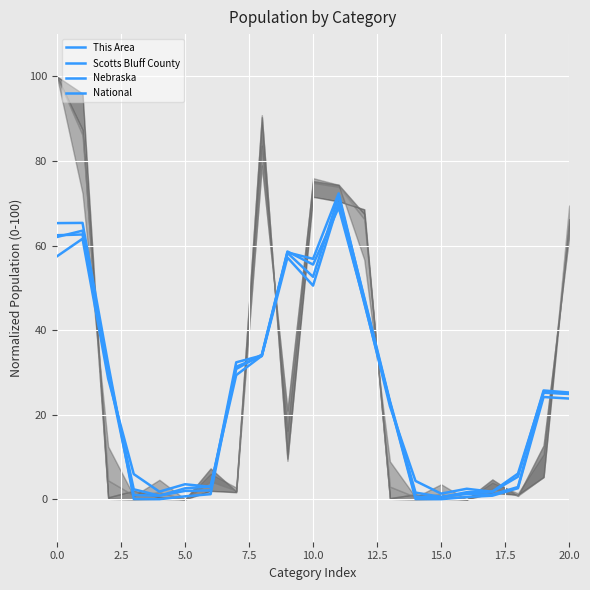

In National, how many points are lower than both neighbors (excluding endpoints)?

5